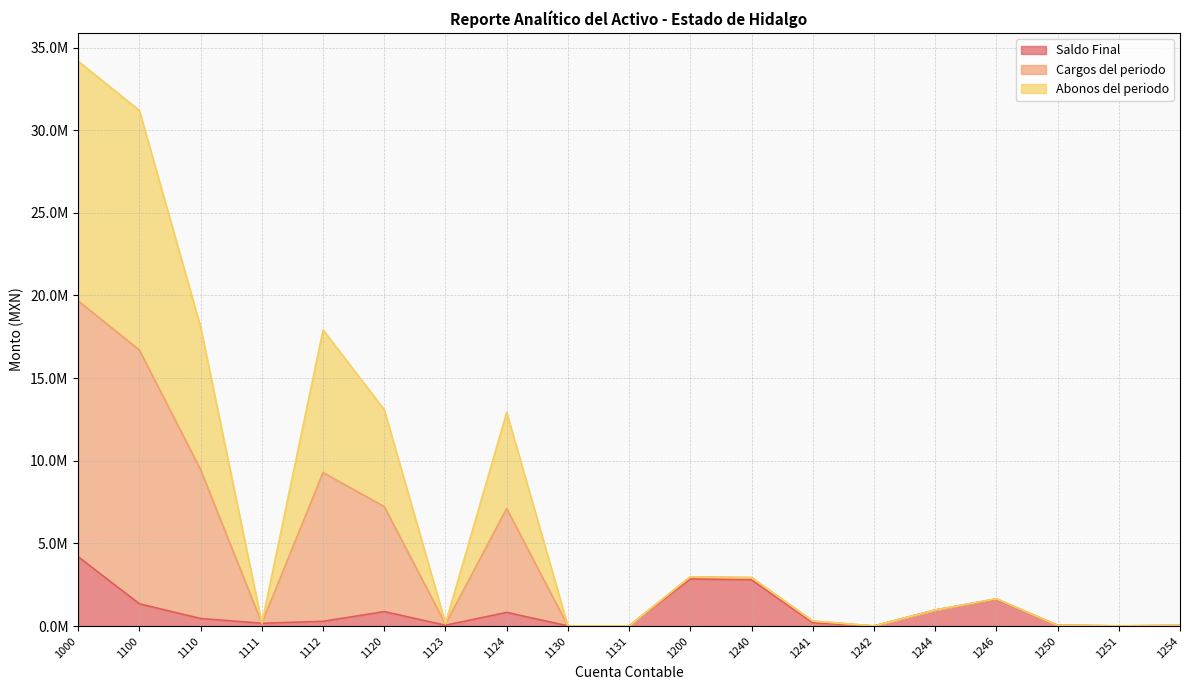

What is the greatest value displayed?

34169179.3